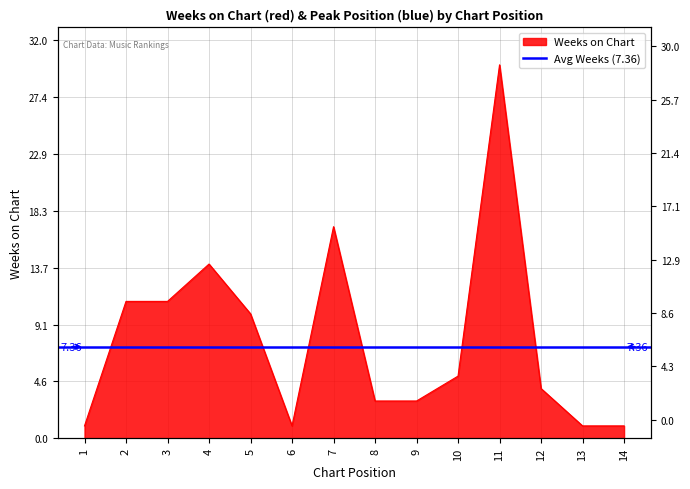

What is the sum of all values?

112